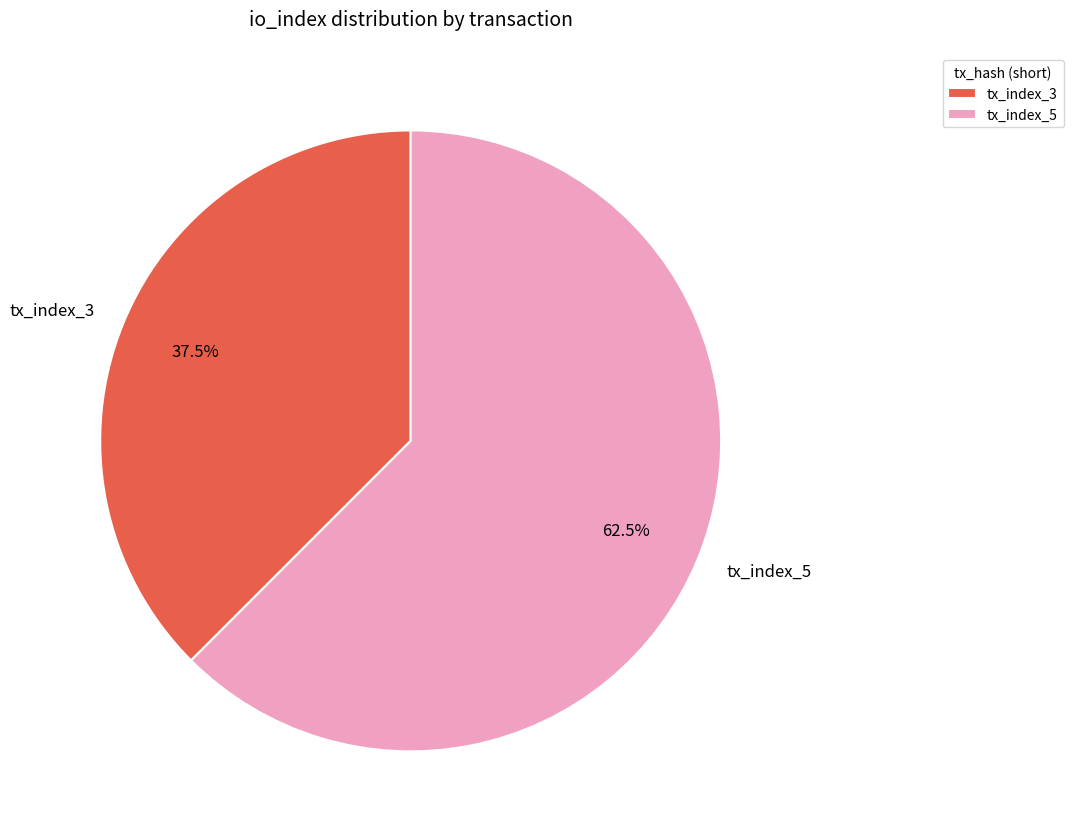

What percentage do tx_index_5 and tx_index_3 together represent?

100.0%